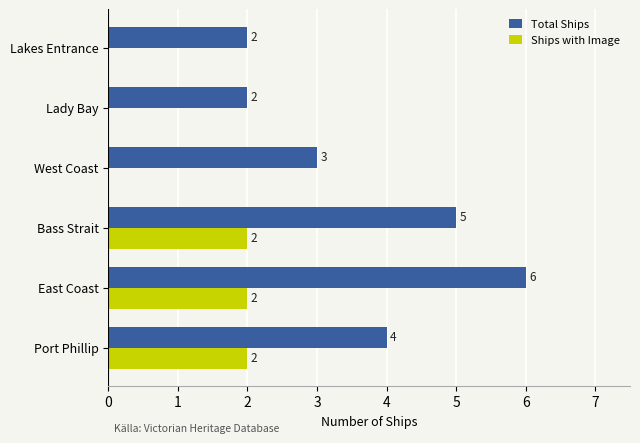

What is the total value across all series at East Coast?

8